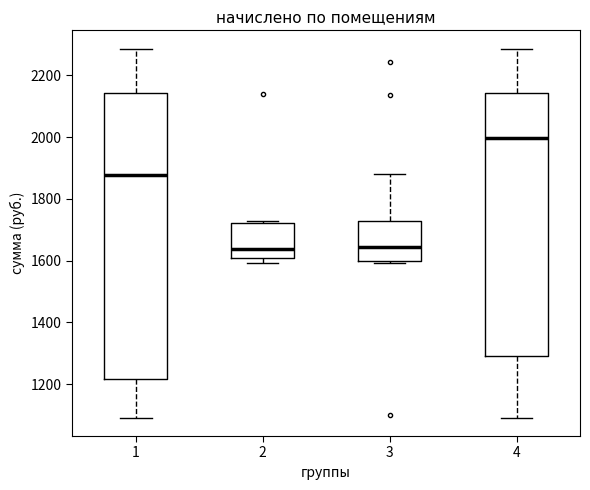

Where does the upper whisker of the box at x = 3 end on the y-axis? The values are not printed on the chart, so give them approximately, as read against the axis.

1880